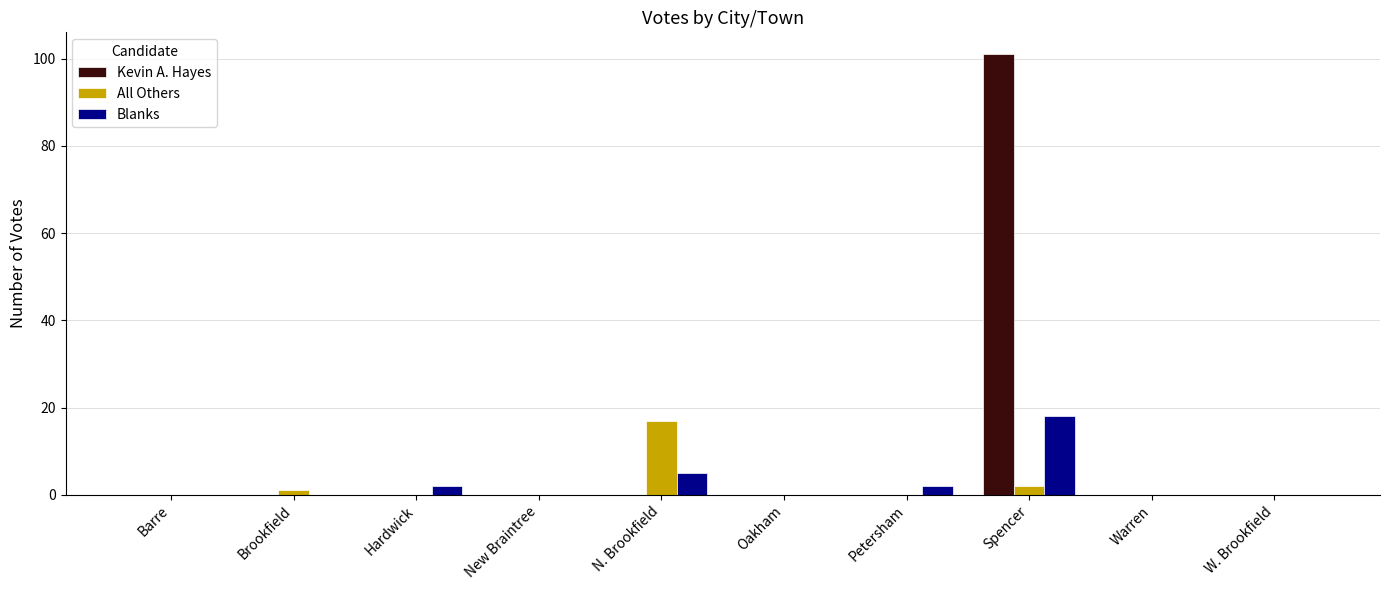

Which category has the highest value across all series?

Spencer